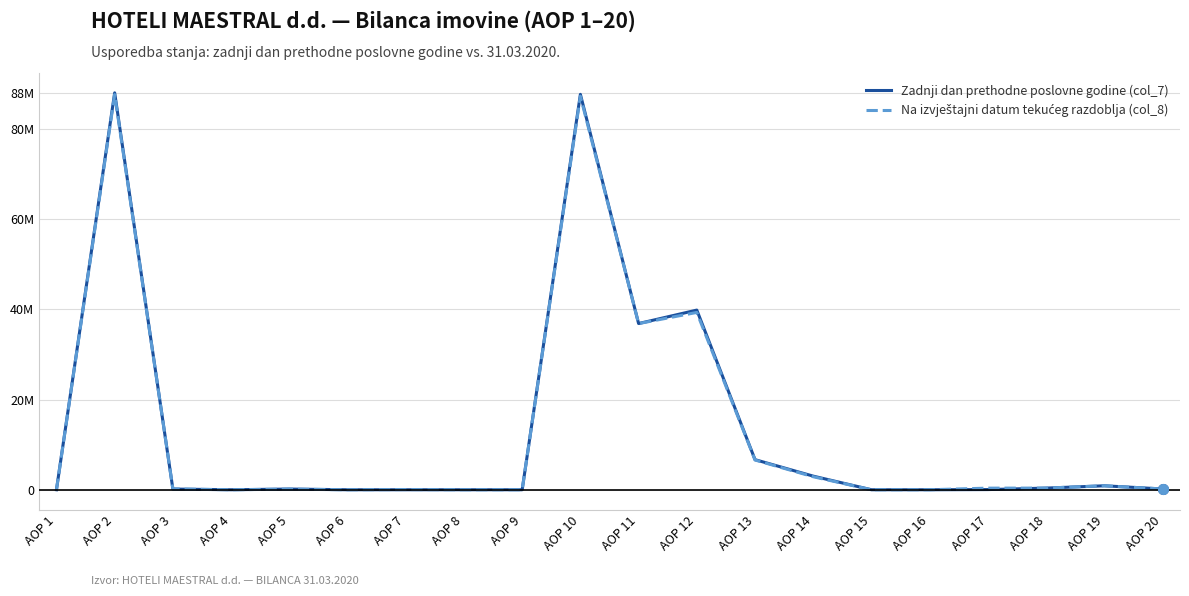

In Na izvještajni datum tekućeg razdoblja (col_8), how many points are higher than both neighbors (excluding endpoints)?

6